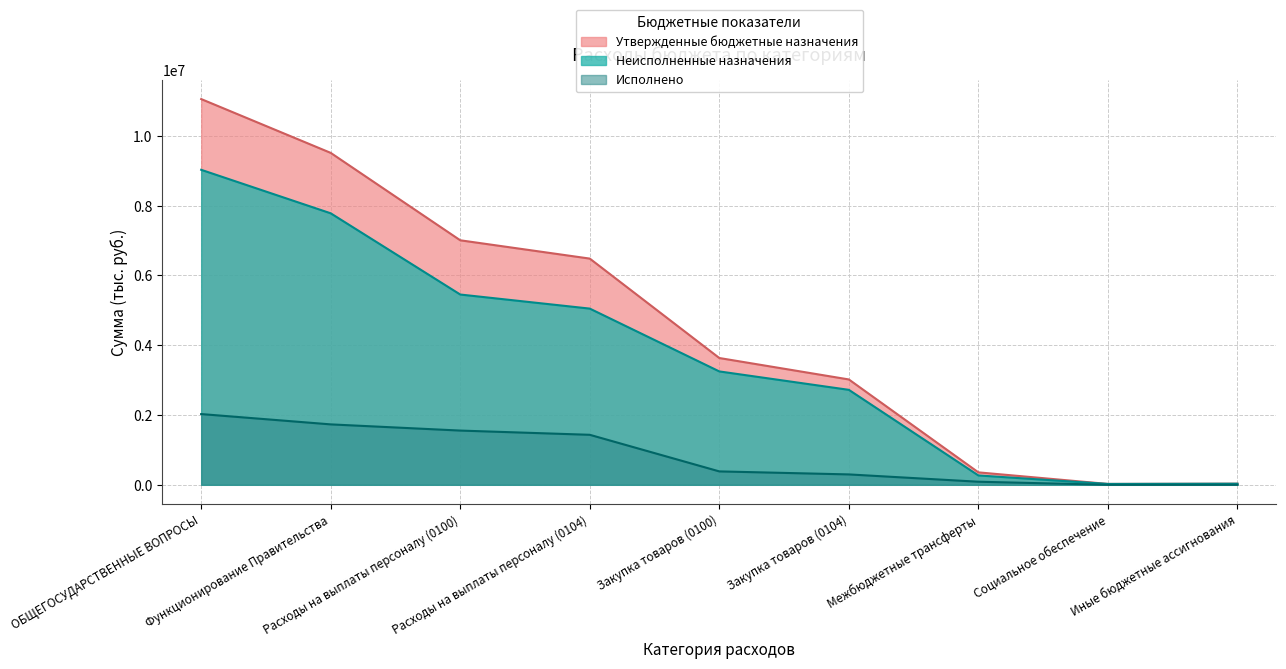

True or false: Исполнено and Неисполненные назначения cross at least once.

False